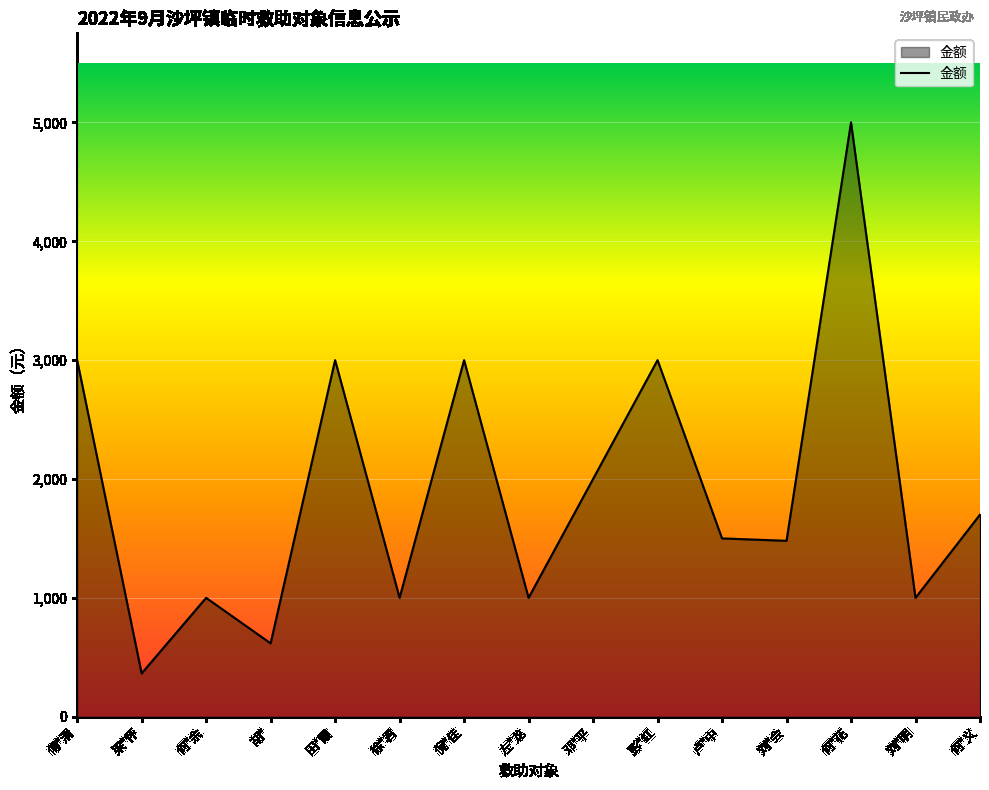

The value at 卢*中 is 2457. True or false?

False